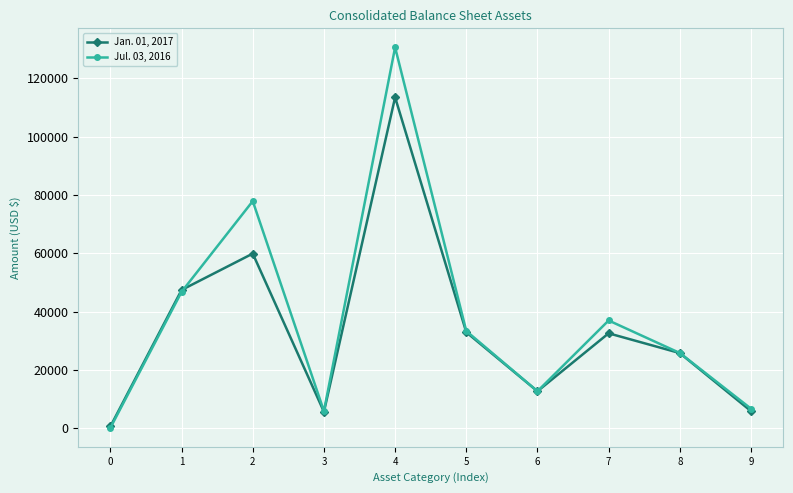

In Jul. 03, 2016, how many points are higher than both neighbors (excluding endpoints)?

3